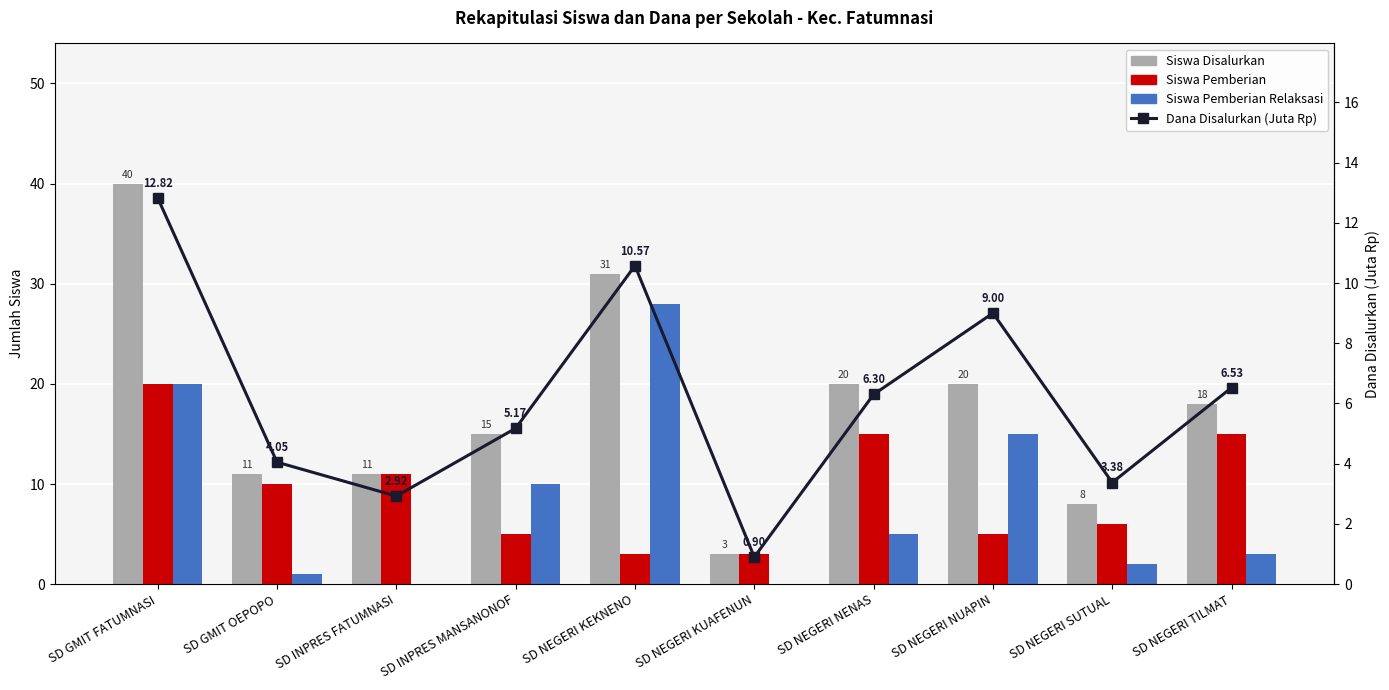

The value of Siswa Pemberian at SD INPRES MANSANONOF is 8.5. True or false?

False